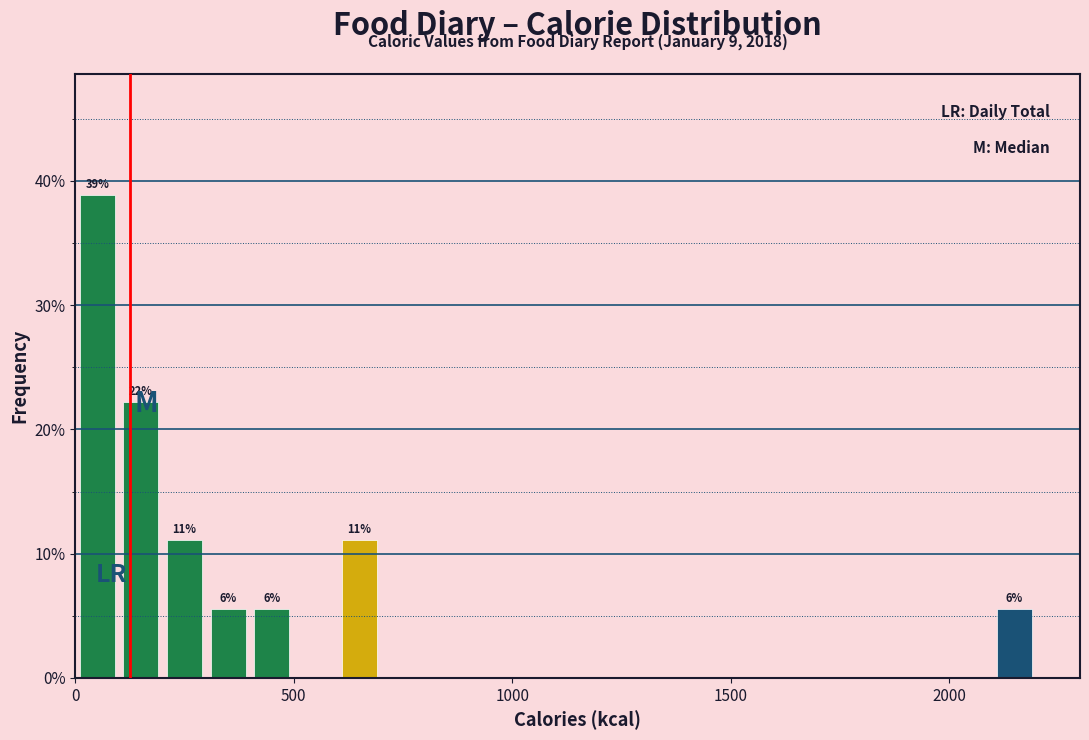

Around what value on the x-axis is the tallest bar? Give the approximate position of its centre, as read against the axis.

50